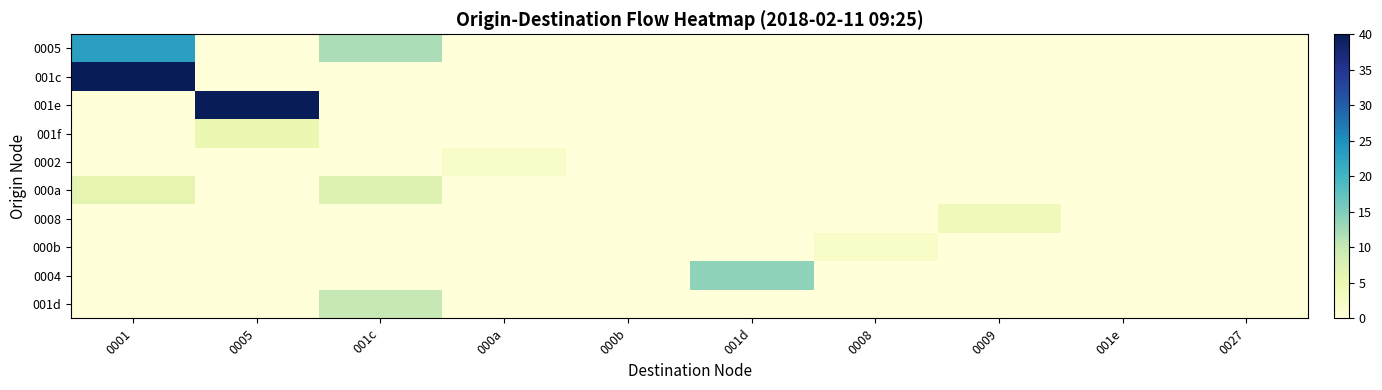

At which category is the sum across all series the highest?

0001